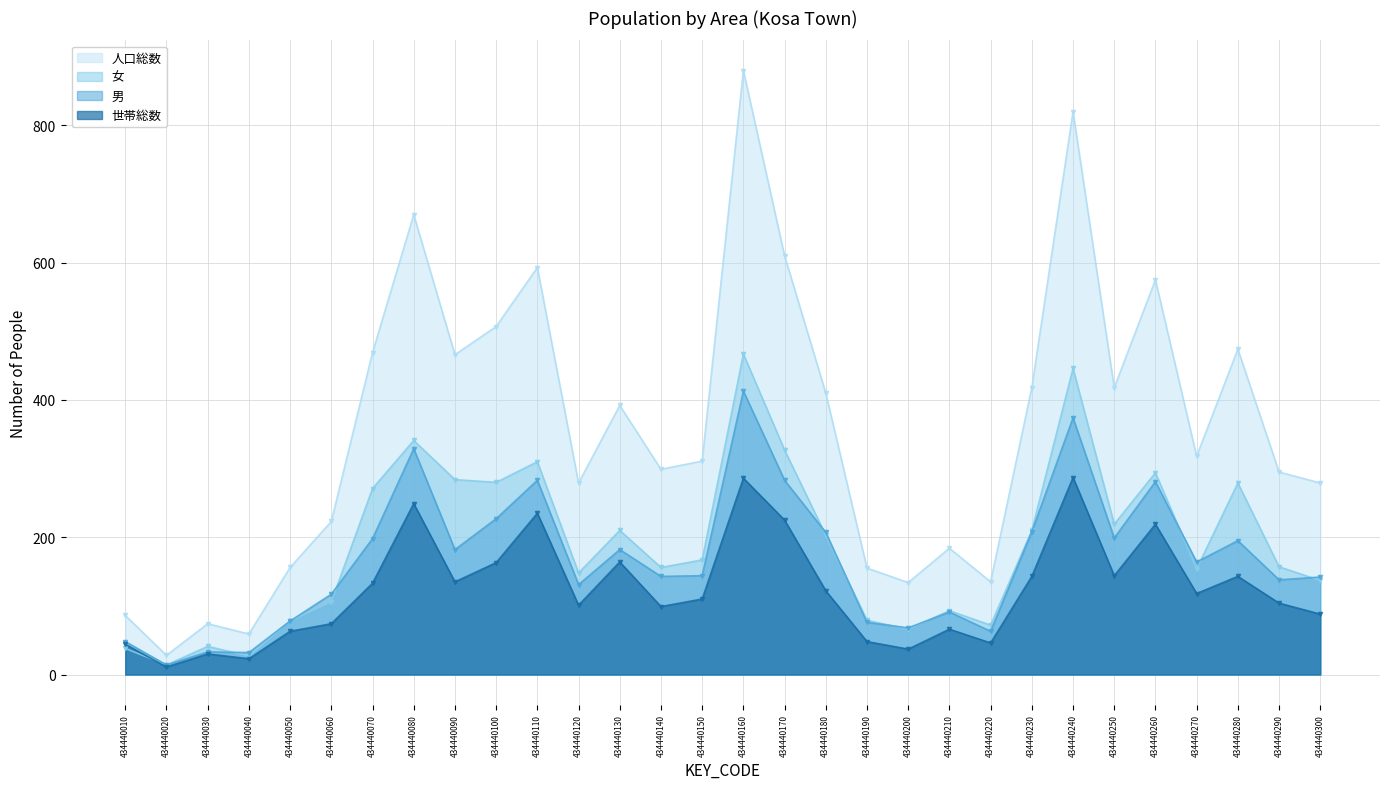

At which label does 世帯総数 first exceed 118?

434440070